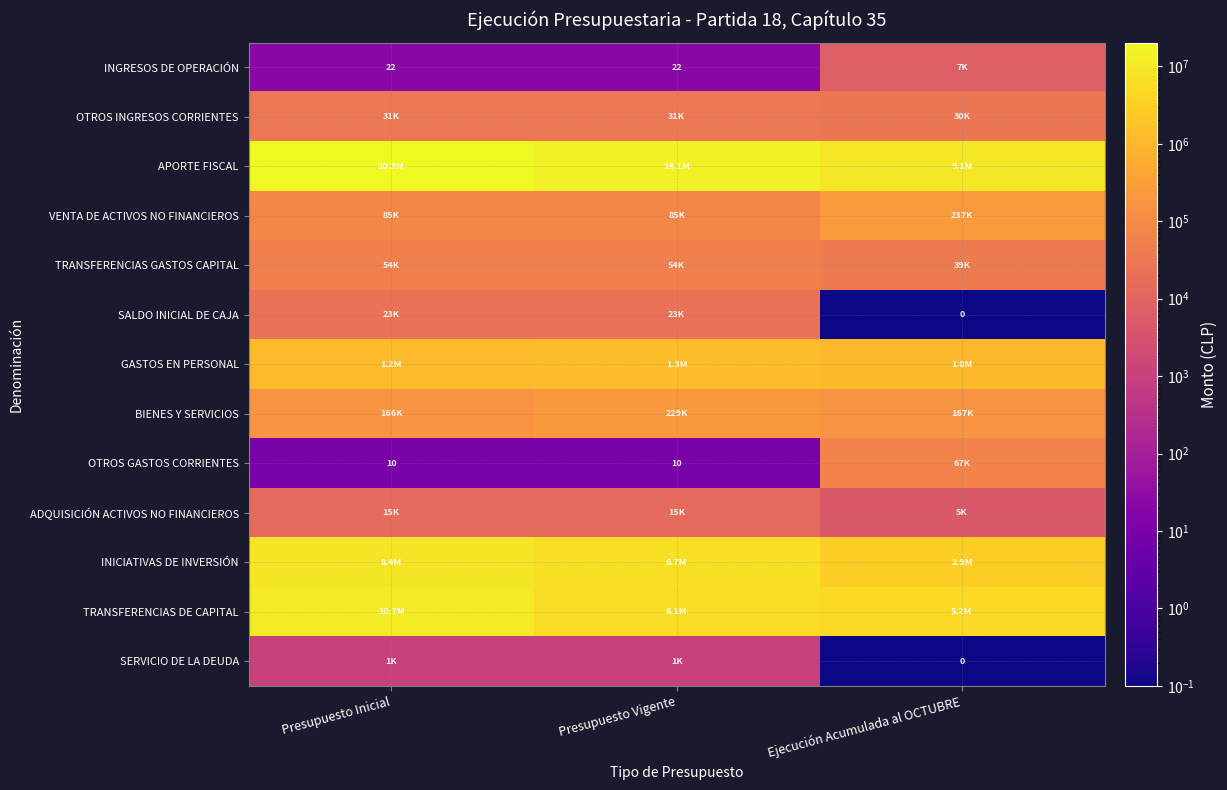

Between Presupuesto Inicial and Presupuesto Vigente, which series saw the biggest shift?

APORTE FISCAL